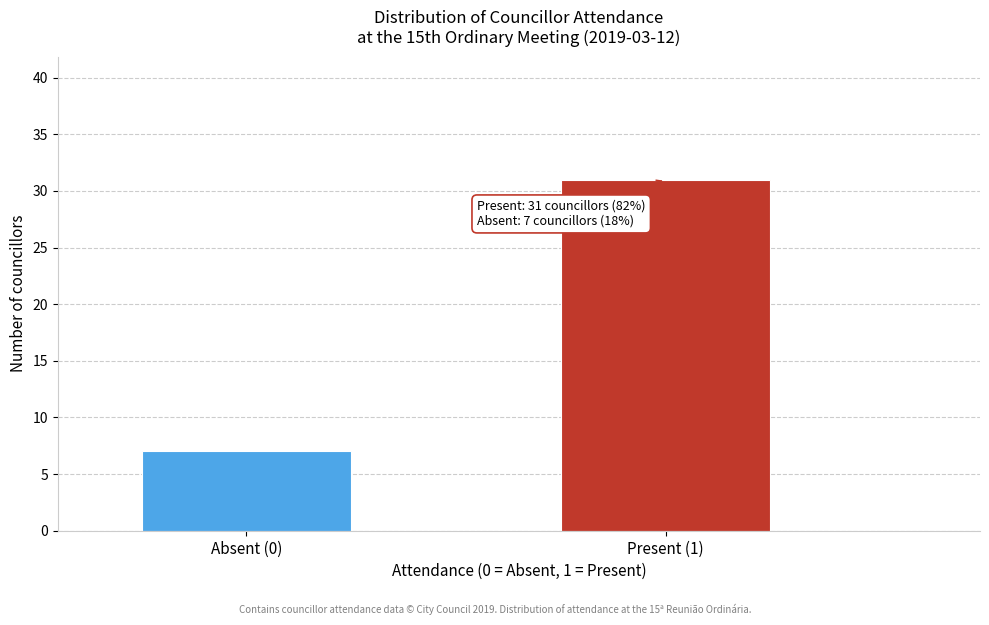

Reading left to right, what are all the values shown in this chart?

7	31